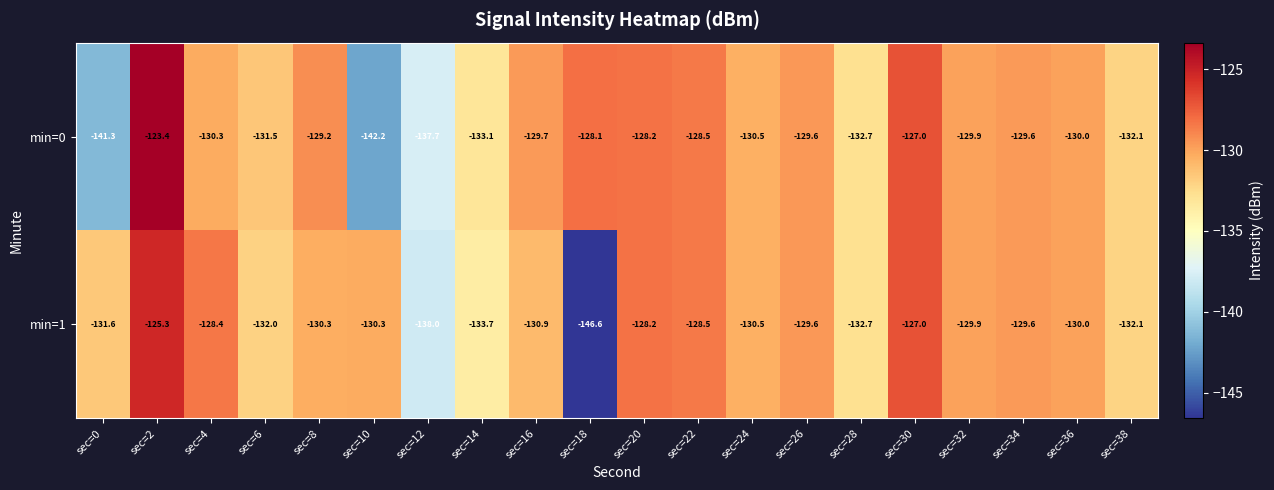

Rank the series by their maximum value, from lowest to highest.

min=1, min=0